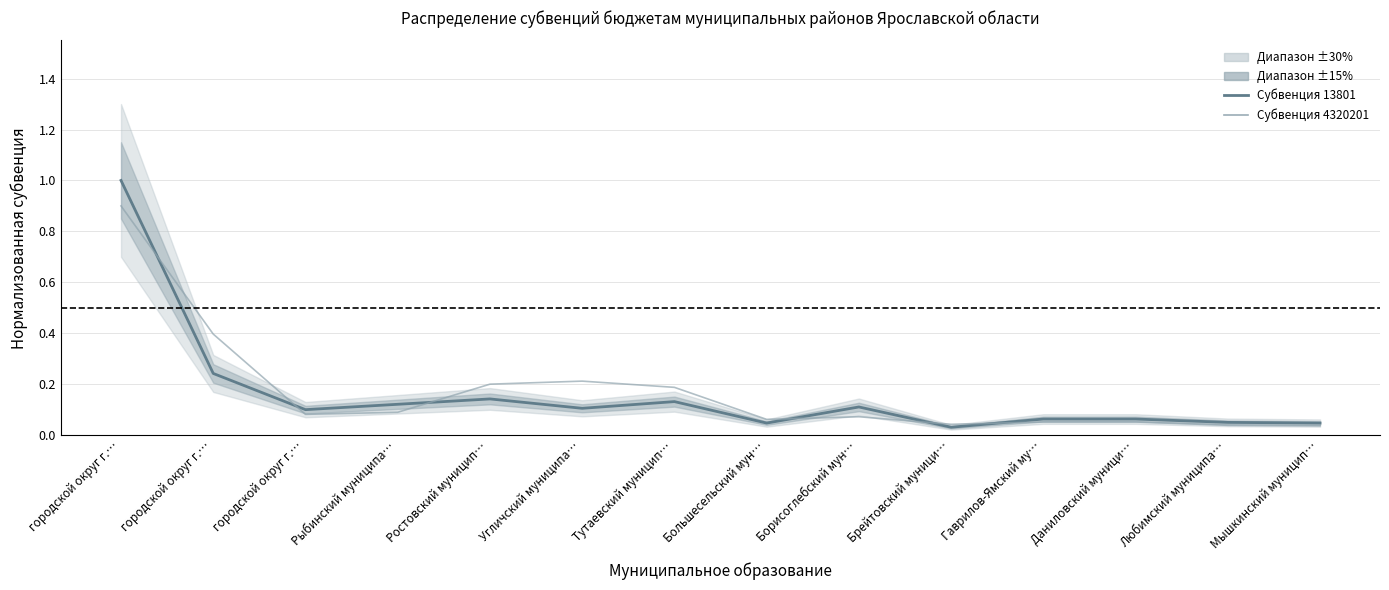

In Субвенция 13801, how many points are higher than both neighbors (excluding endpoints)?

3